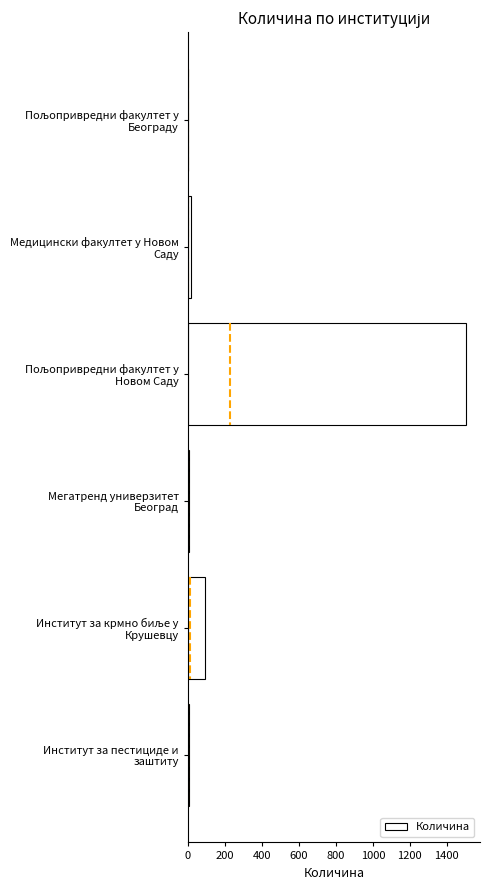

How many bars are there in total?

6